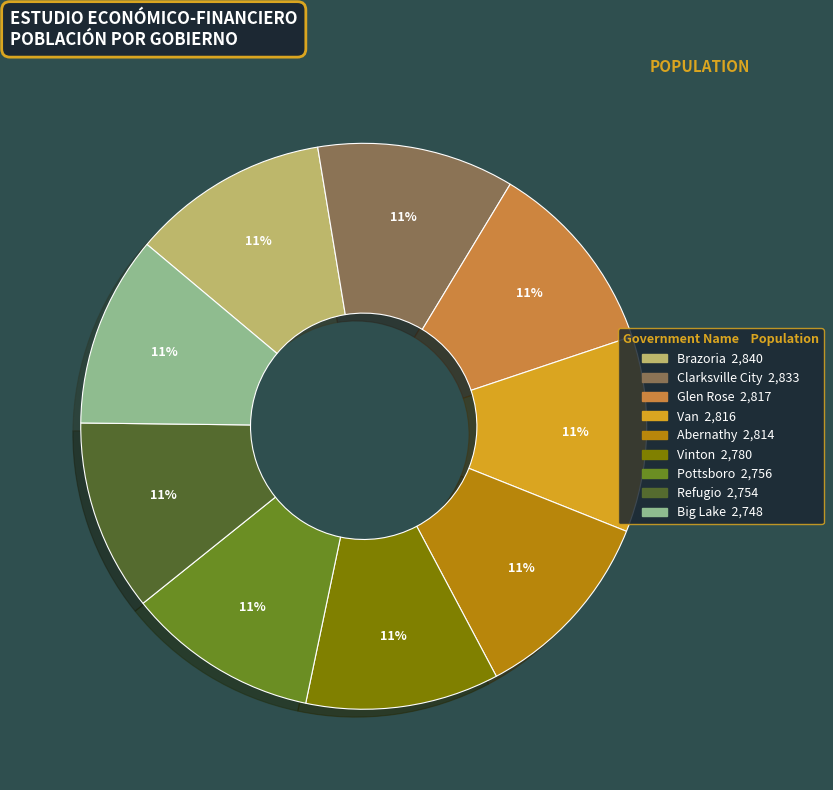

To the nearest percent, what percentage of the pie is Van?

11%